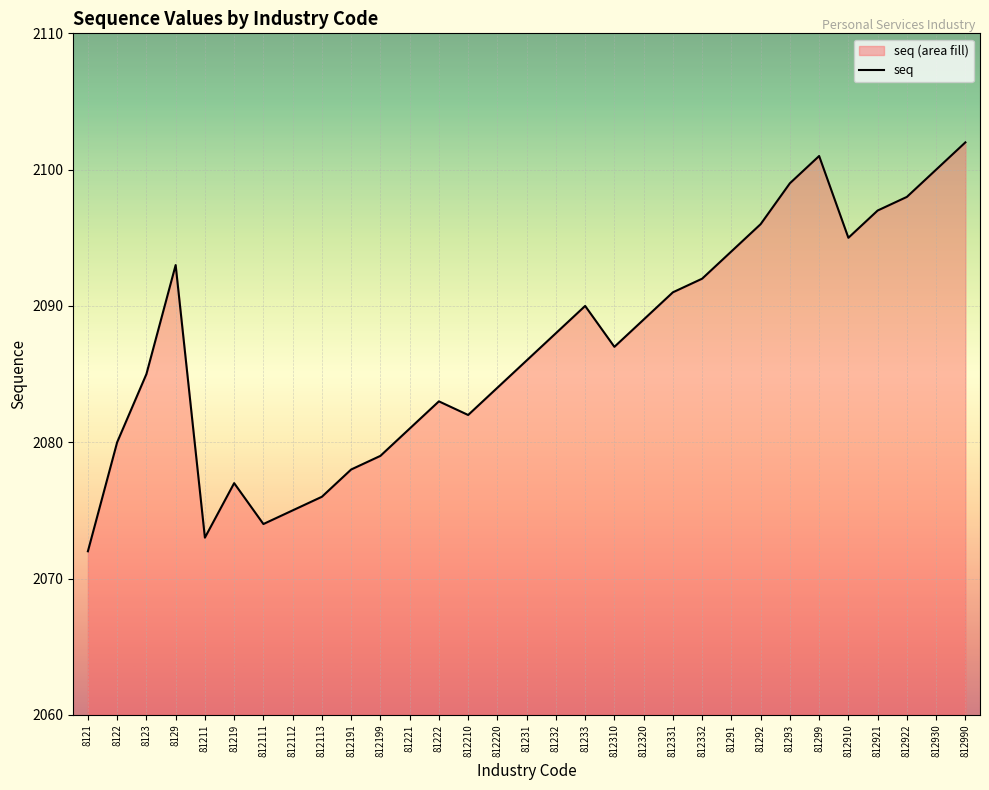

How many lines are shown in the chart?

1